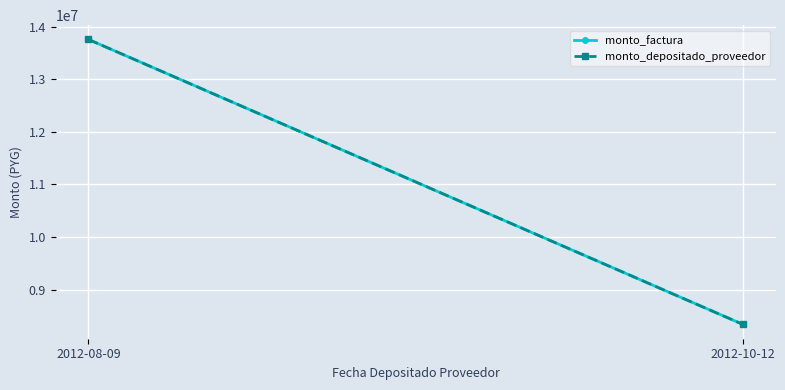

Rank the series by their maximum value, from lowest to highest.

monto_factura, monto_depositado_proveedor